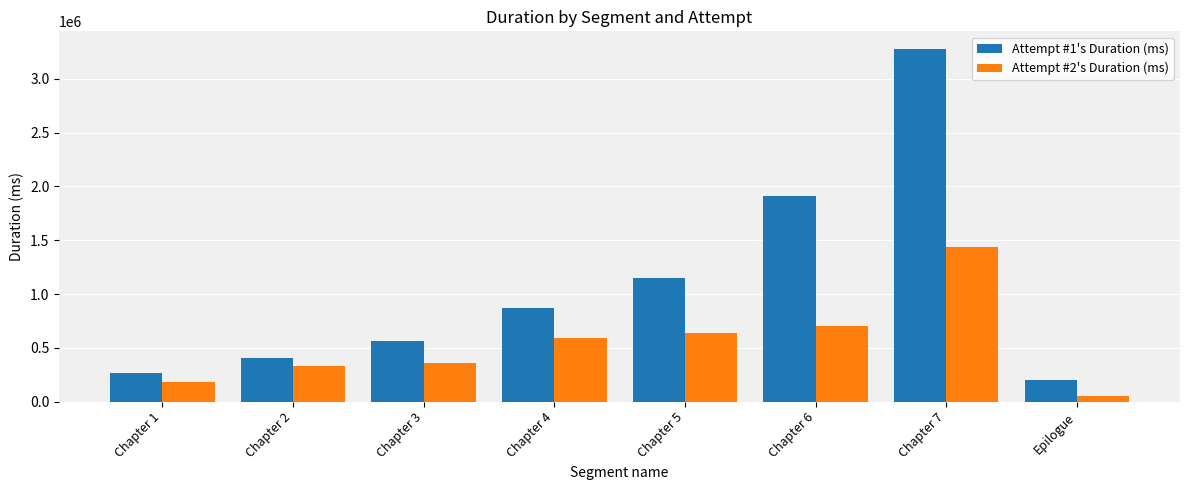

How many groups of bars are there?

8